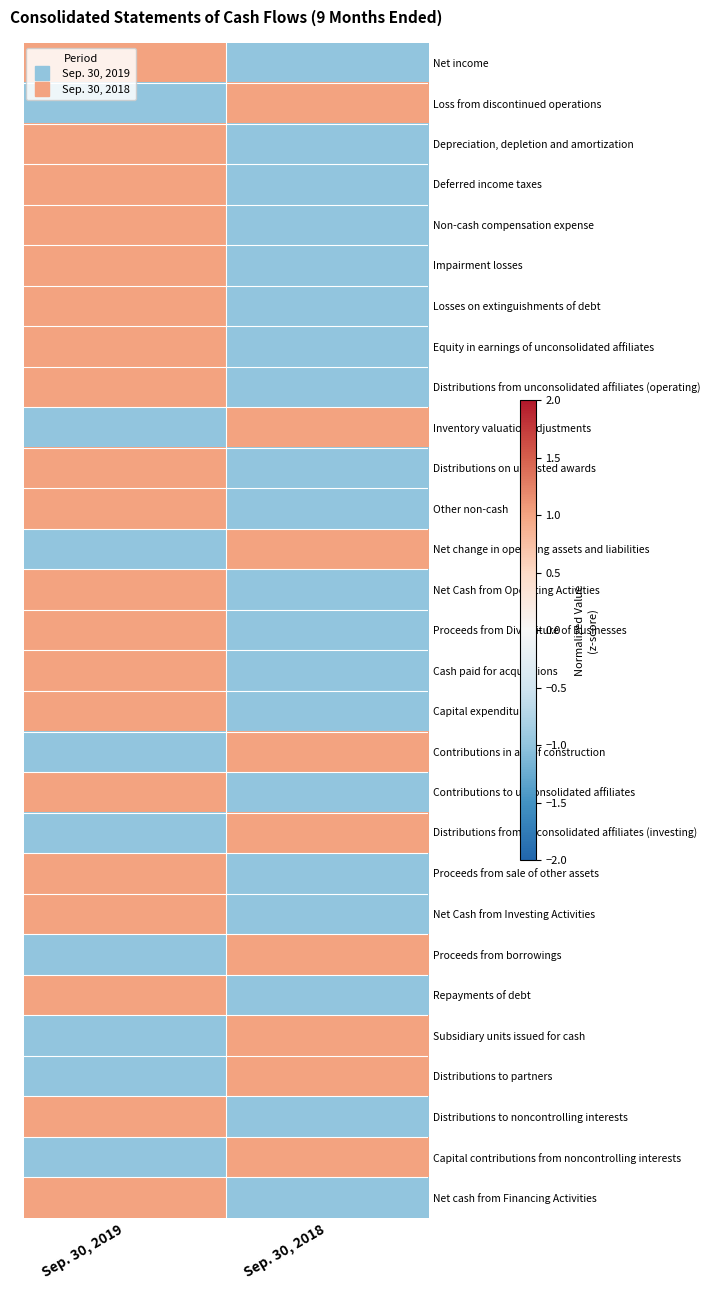

Reading left to right, extract all data points from this chart.

Net income: Sep. 30, 2019=1	Sep. 30, 2018=-1
Loss from discontinued operations: Sep. 30, 2019=-1	Sep. 30, 2018=1
Depreciation, depletion and amortization: Sep. 30, 2019=1	Sep. 30, 2018=-1
Deferred income taxes: Sep. 30, 2019=1	Sep. 30, 2018=-1
Non-cash compensation expense: Sep. 30, 2019=1	Sep. 30, 2018=-1
Impairment losses: Sep. 30, 2019=1	Sep. 30, 2018=-1
Losses on extinguishments of debt: Sep. 30, 2019=1	Sep. 30, 2018=-1
Equity in earnings of unconsolidated affiliates: Sep. 30, 2019=1	Sep. 30, 2018=-1
Distributions from unconsolidated affiliates (operating): Sep. 30, 2019=1	Sep. 30, 2018=-1
Inventory valuation adjustments: Sep. 30, 2019=-1	Sep. 30, 2018=1
Distributions on unvested awards: Sep. 30, 2019=1	Sep. 30, 2018=-1
Other non-cash: Sep. 30, 2019=1	Sep. 30, 2018=-1
Net change in operating assets and liabilities: Sep. 30, 2019=-1	Sep. 30, 2018=1
Net Cash from Operating Activities: Sep. 30, 2019=1	Sep. 30, 2018=-1
Proceeds from Divestiture of Businesses: Sep. 30, 2019=1	Sep. 30, 2018=-1
Cash paid for acquisitions: Sep. 30, 2019=1	Sep. 30, 2018=-1
Capital expenditures: Sep. 30, 2019=1	Sep. 30, 2018=-1
Contributions in aid of construction: Sep. 30, 2019=-1	Sep. 30, 2018=1
Contributions to unconsolidated affiliates: Sep. 30, 2019=1	Sep. 30, 2018=-1
Distributions from unconsolidated affiliates (investing): Sep. 30, 2019=-1	Sep. 30, 2018=1
Proceeds from sale of other assets: Sep. 30, 2019=1	Sep. 30, 2018=-1
Net Cash from Investing Activities: Sep. 30, 2019=1	Sep. 30, 2018=-1
Proceeds from borrowings: Sep. 30, 2019=-1	Sep. 30, 2018=1
Repayments of debt: Sep. 30, 2019=1	Sep. 30, 2018=-1
Subsidiary units issued for cash: Sep. 30, 2019=-1	Sep. 30, 2018=1
Distributions to partners: Sep. 30, 2019=-1	Sep. 30, 2018=1
Distributions to noncontrolling interests: Sep. 30, 2019=1	Sep. 30, 2018=-1
Capital contributions from noncontrolling interests: Sep. 30, 2019=-1	Sep. 30, 2018=1
Net cash from Financing Activities: Sep. 30, 2019=1	Sep. 30, 2018=-1